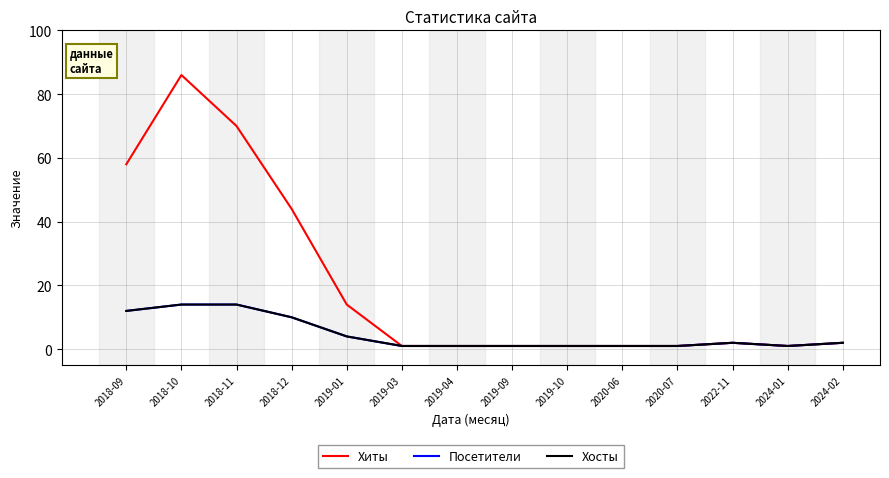

Reading left to right, list all the values displayed in this chart.

Хиты: 2018-09=58	2018-10=86	2018-11=70	2018-12=44	2019-01=14	2019-03=1	2019-04=1	2019-09=1	2019-10=1	2020-06=1	2020-07=1	2022-11=2	2024-01=1	2024-02=2
Посетители: 2018-09=12	2018-10=14	2018-11=14	2018-12=10	2019-01=4	2019-03=1	2019-04=1	2019-09=1	2019-10=1	2020-06=1	2020-07=1	2022-11=2	2024-01=1	2024-02=2
Хосты: 2018-09=12	2018-10=14	2018-11=14	2018-12=10	2019-01=4	2019-03=1	2019-04=1	2019-09=1	2019-10=1	2020-06=1	2020-07=1	2022-11=2	2024-01=1	2024-02=2